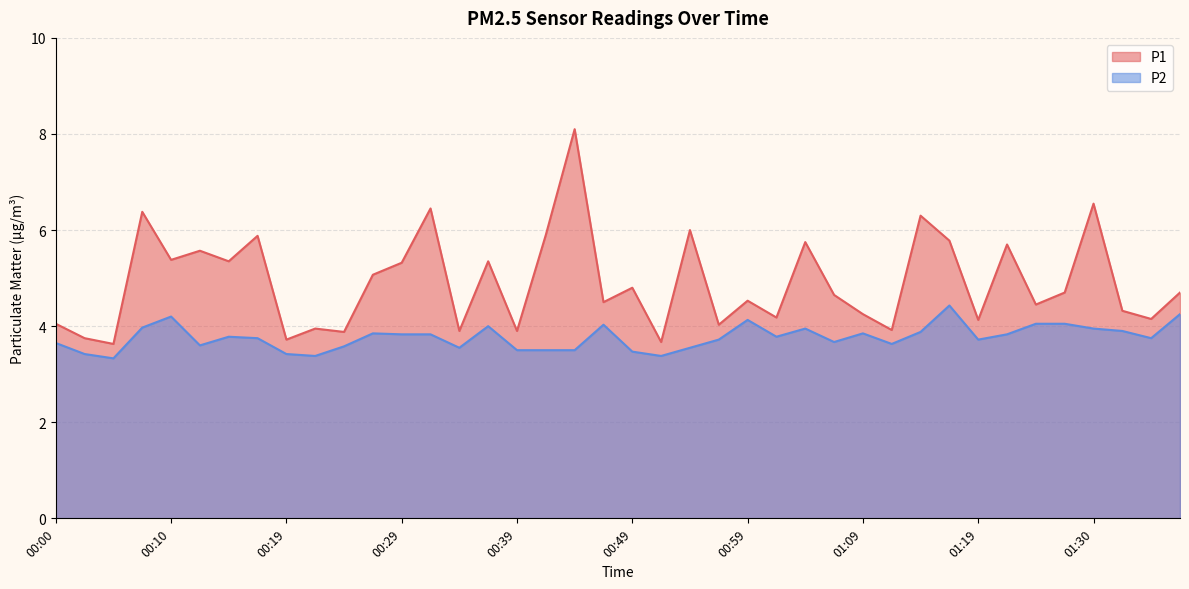

Does the chart display data point markers on the line(s)?

No